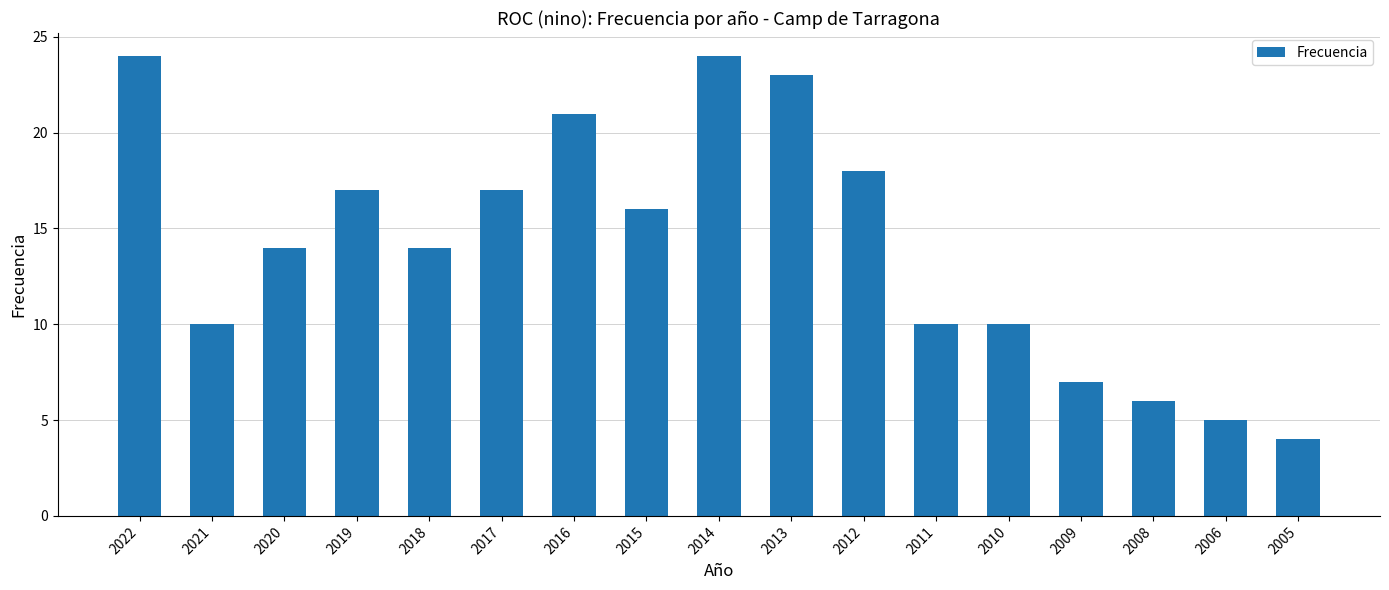

How many series are shown in this chart?

1